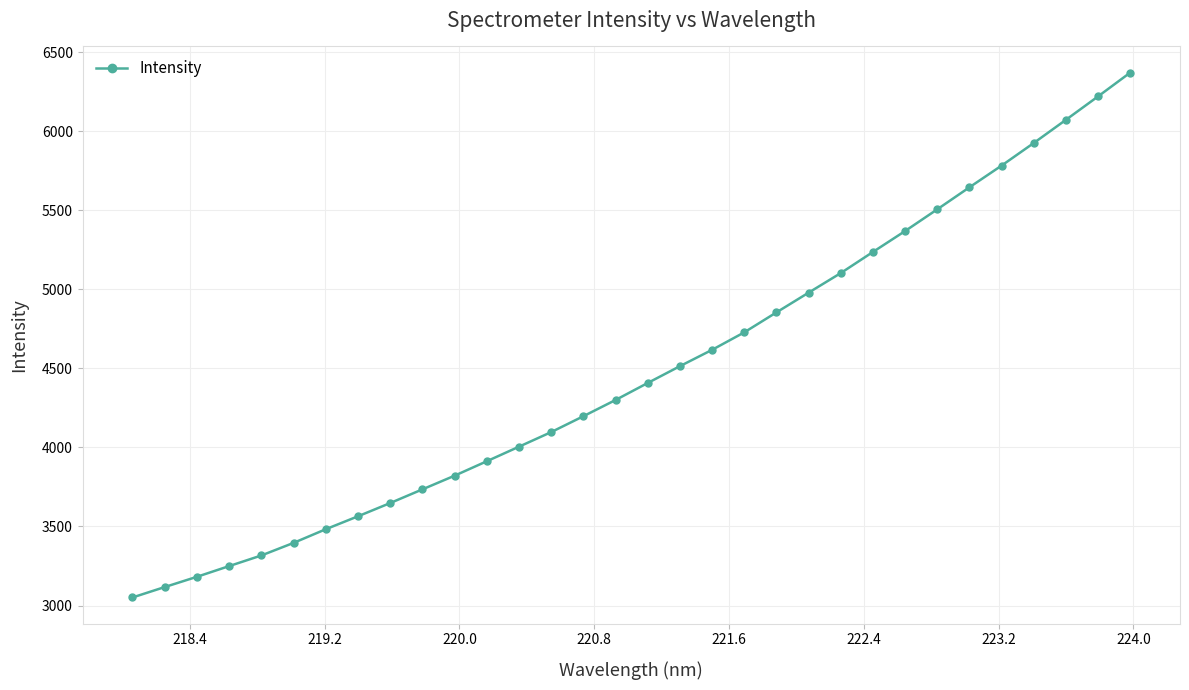

True or false: the data has more than 1 interior local peaks.

False